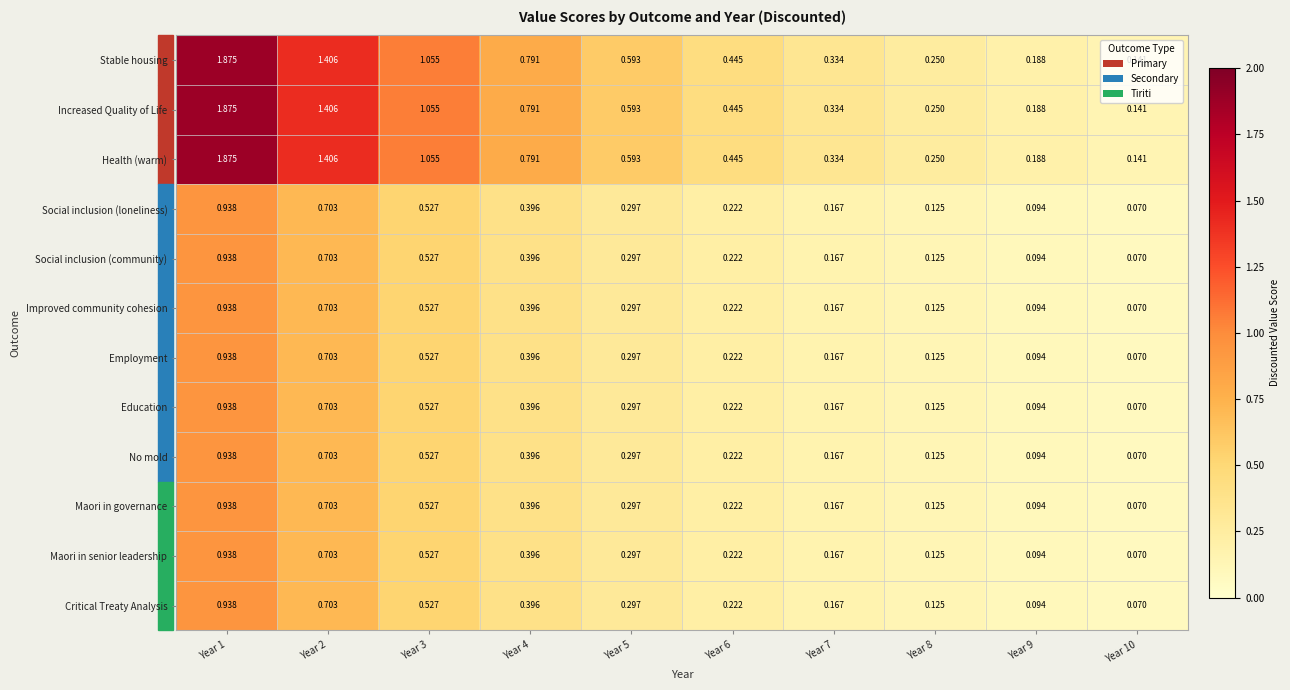

Is the value of Health (warm) at Year 10 greater than the value of Critical Treaty Analysis at Year 1?

No